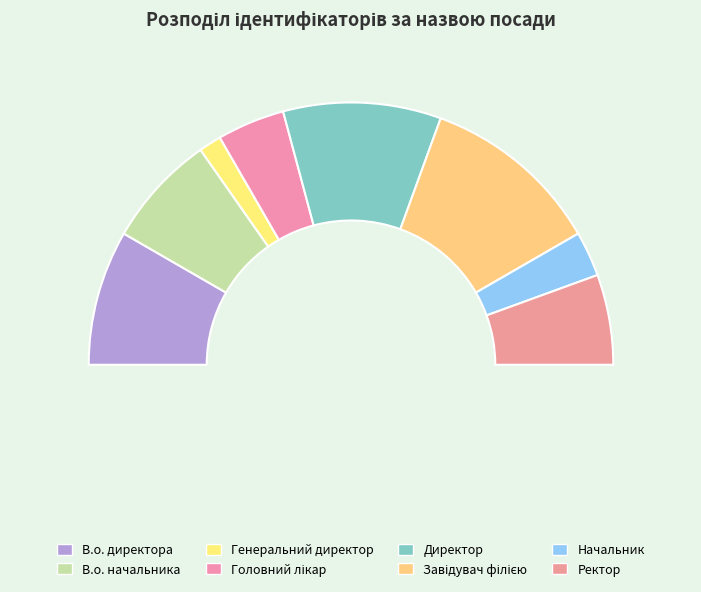

To the nearest percent, what percentage of the pie is Начальник?

6%